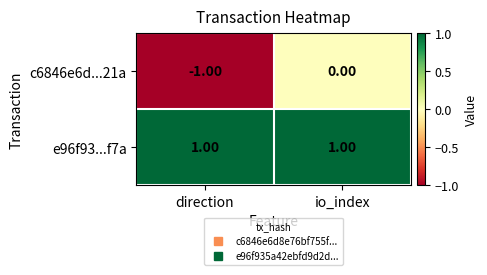

Between direction and io_index, which series saw the biggest shift?

c6846e6d...21a